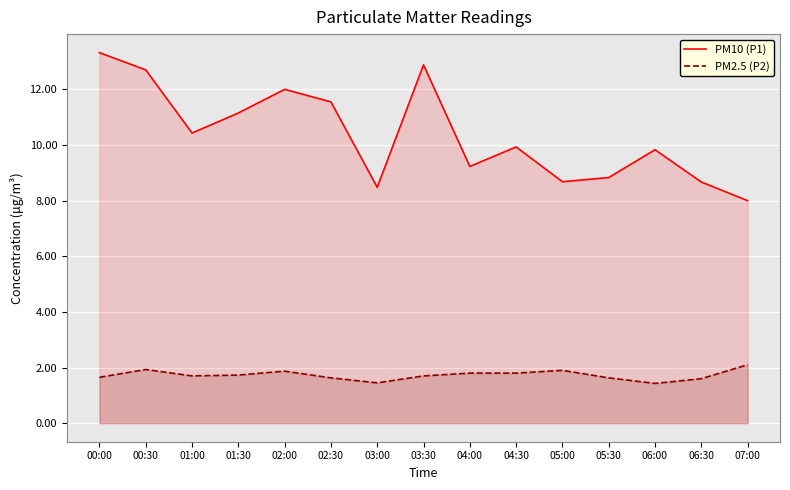

The PM2.5 (P2) series shows 1.7 at 03:30. True or false?

True